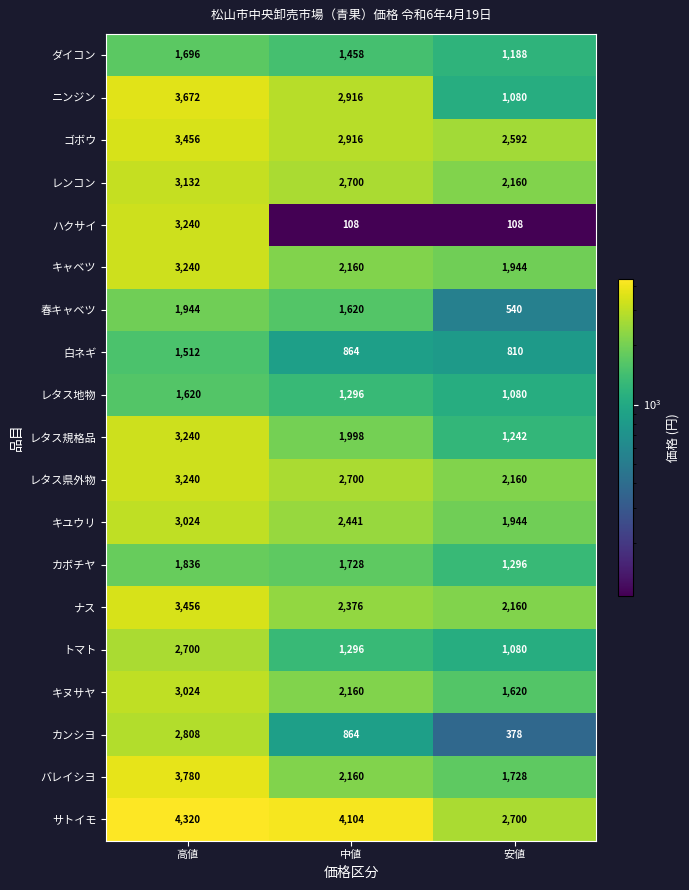

At which label is ダイコン closest to 1442?

中値